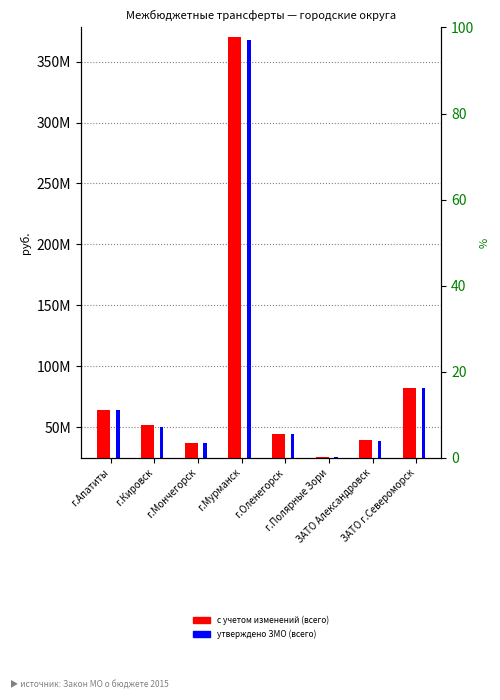

How many values in the с учетом изменений (всего) series exceed 51765400?

3